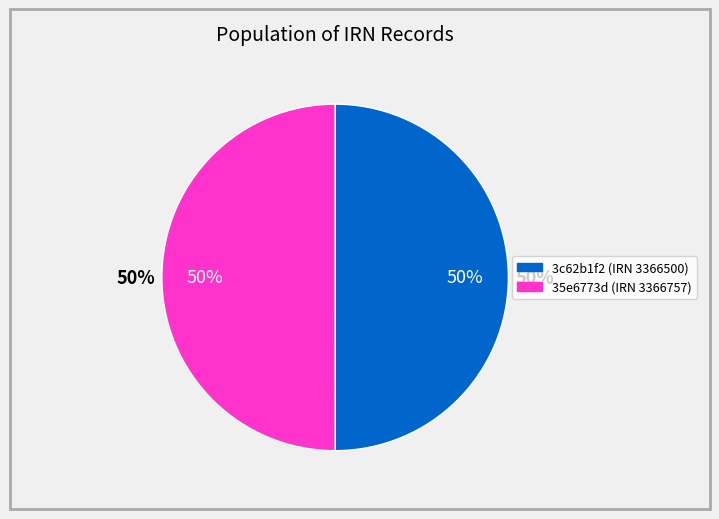

What is the change in value from 3c62b1f2-393d-4ab4-9a88-5121b1ee843c to 35e6773d-2bdb-4da6-bf7f-75f9b2fb4cc8?

+257